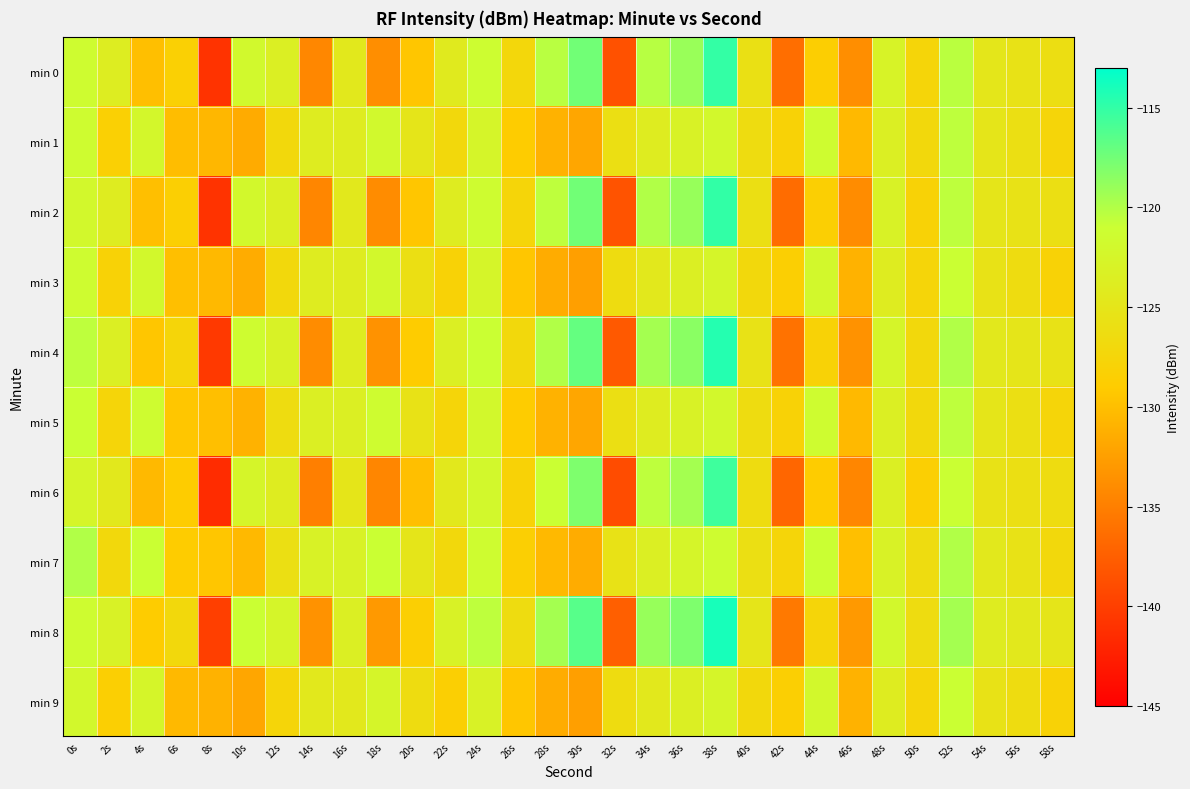

Which label corresponds to the smallest value in the chart?

8s